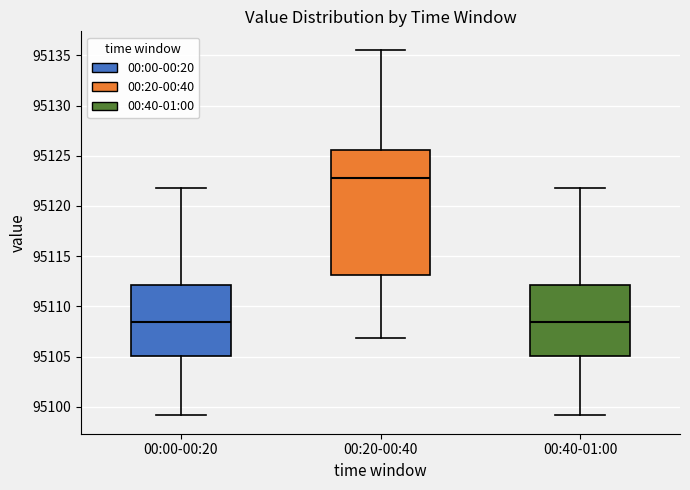

Reading left to right, transcribe this box plot: for each box, give where its median line is, the range the box spans, and where its two whiskers end, as read against the y-axis. The values are not printed on the chart, so give them approximately, as read against the axis.

00:00-00:20: median 95108.5, box 95105.0 to 95112.0, whiskers 95099.0 to 95122.0
00:20-00:40: median 95123.0, box 95113.0 to 95125.5, whiskers 95107.0 to 95135.5
00:40-01:00: median 95108.5, box 95105.0 to 95112.0, whiskers 95099.0 to 95122.0